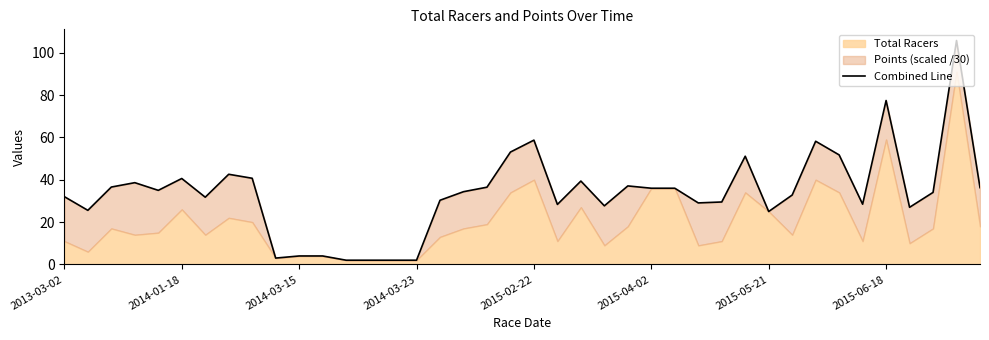

The value at 2015-06-18 is 53.6. True or false?

False